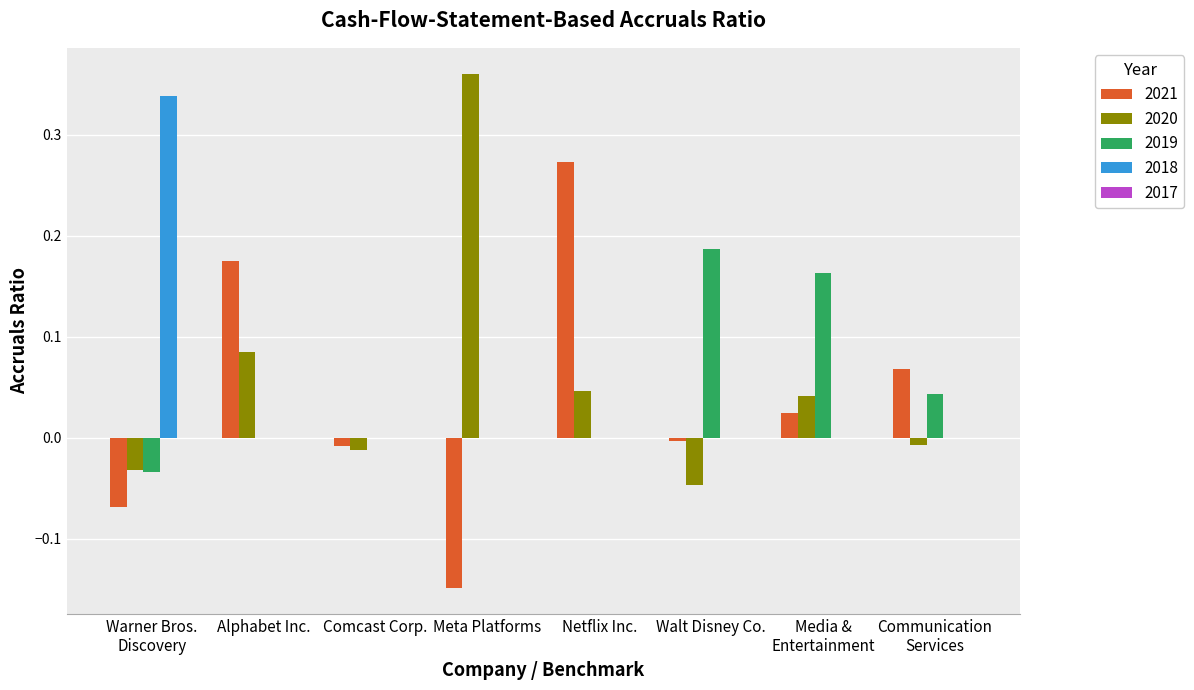

True or false: 2021 has a value of 0.0 at Communication
Services.

False